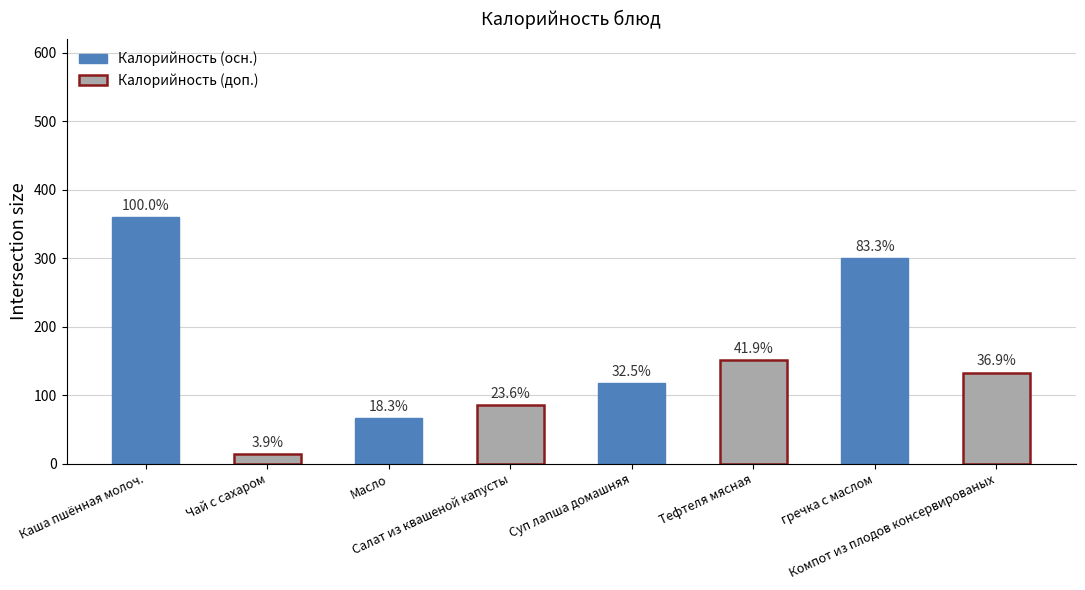

The value at гречка с маслом is 300. True or false?

True